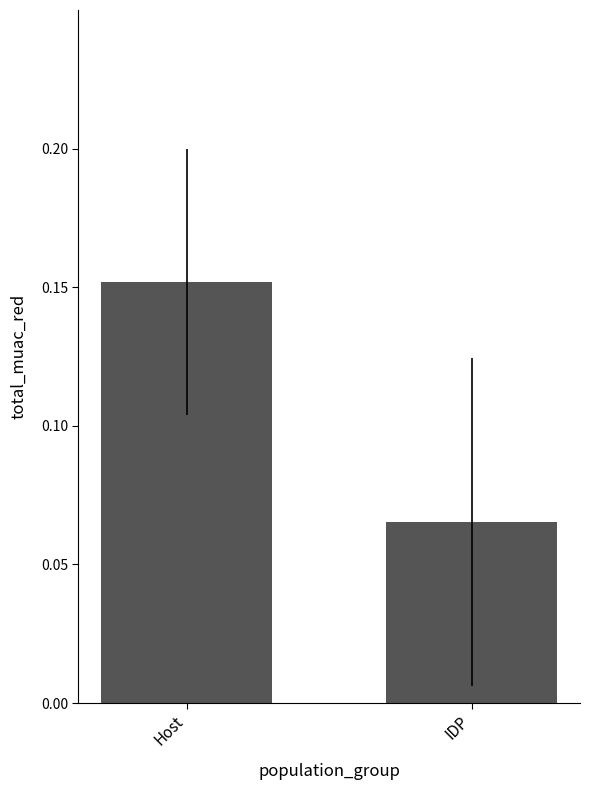

The chart shows a value of 0.0 at IDP. True or false?

False